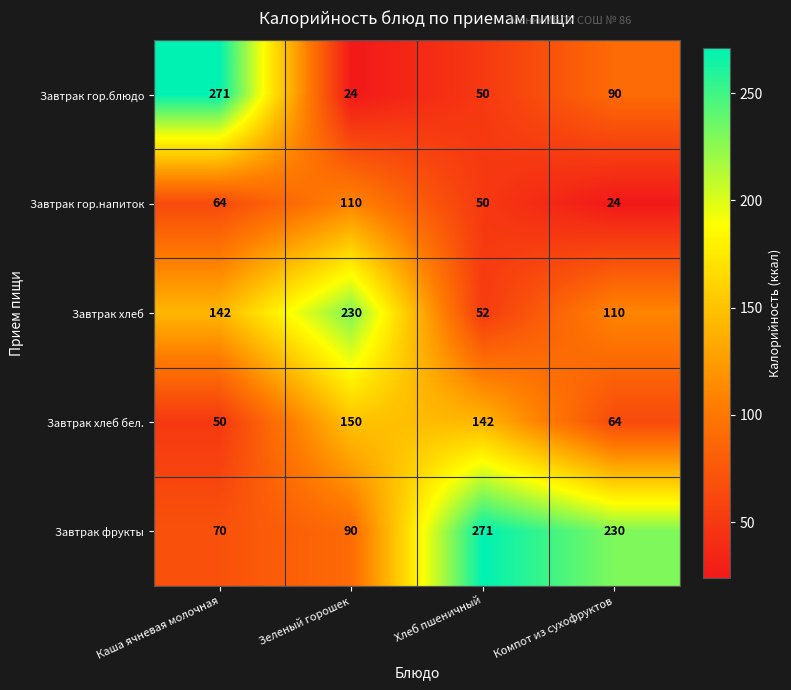

What is the difference between the highest and lowest values at Хлеб пшеничный?

221